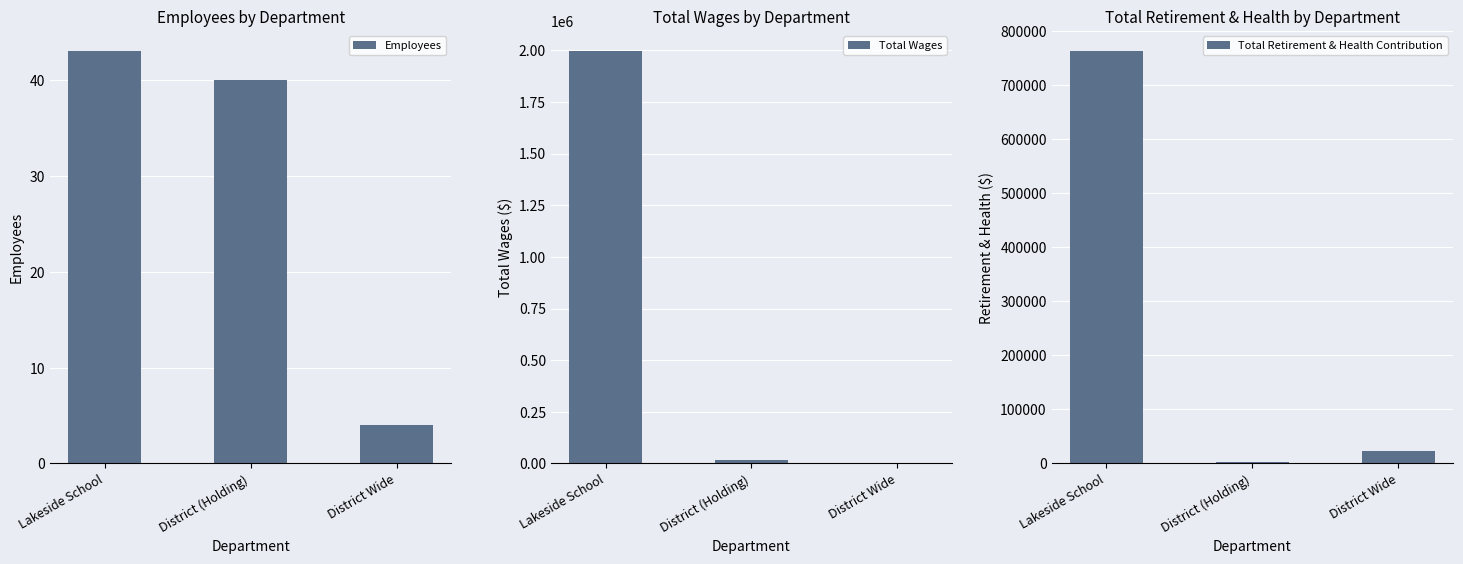

Which series changed the most between Lakeside School and District Wide?

Total Wages